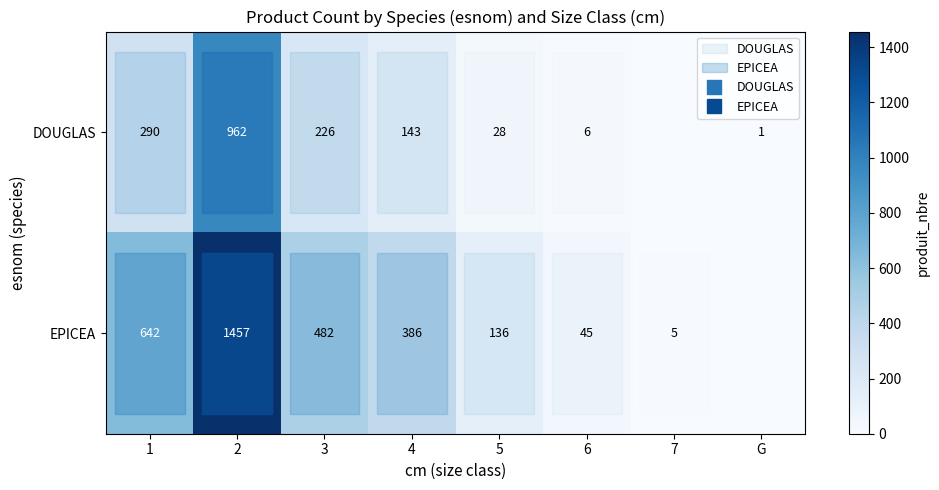

Reading left to right, extract all data points from this chart.

row_0: 290	962	226	143	28	6	0	1
row_1: 642	1457	482	386	136	45	5	0